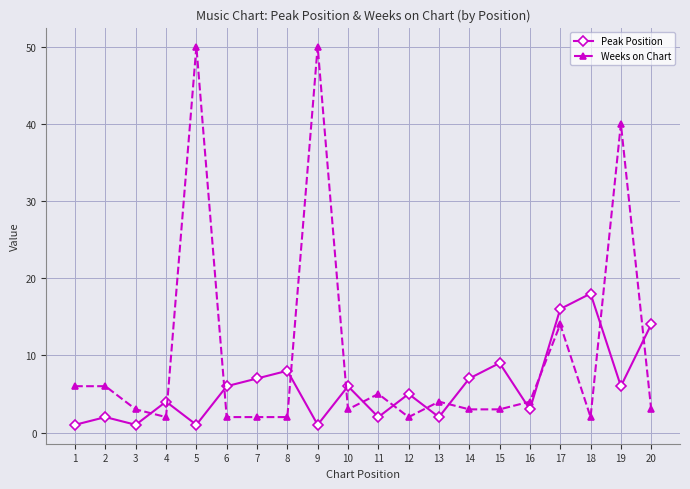

How many lines are shown in the chart?

2